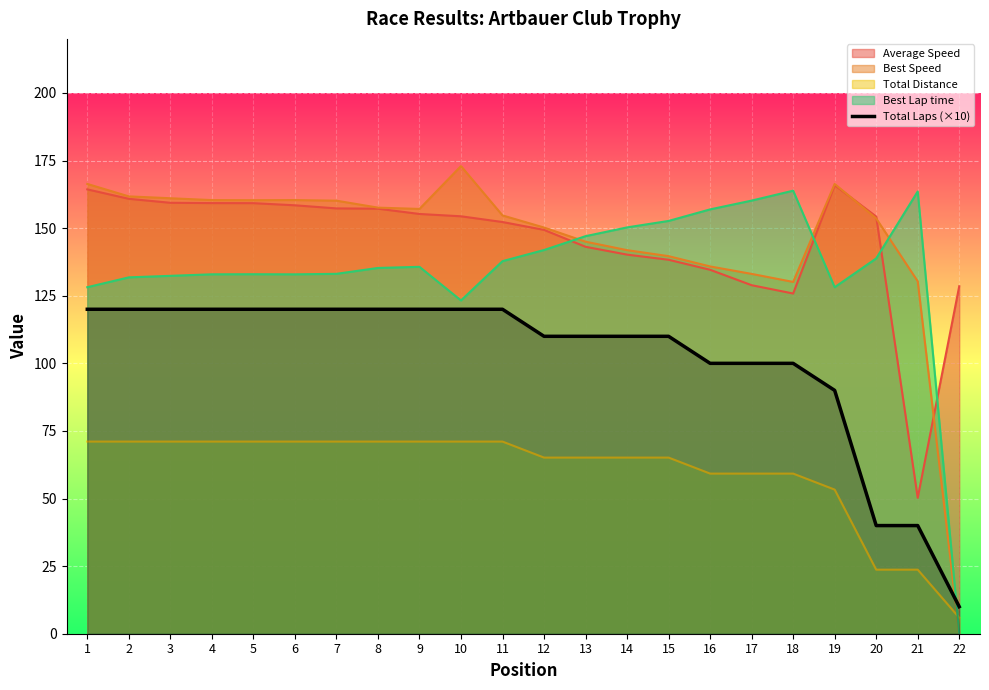

Count the number of categories in the chart.

22